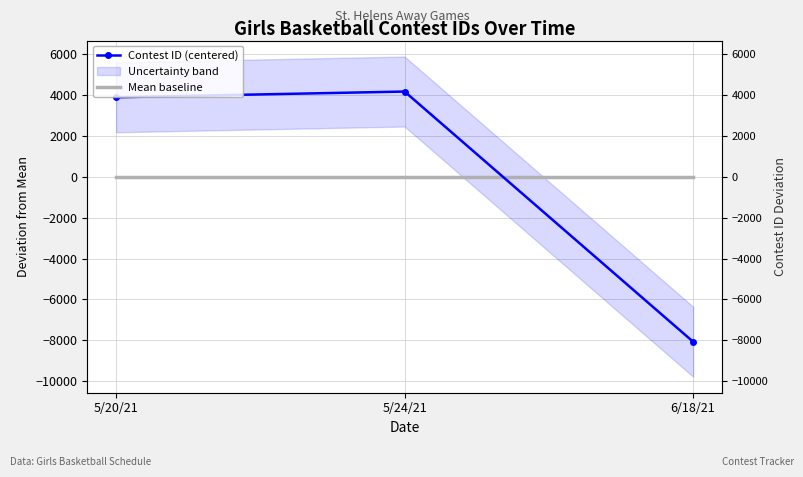

How many data points in Contest ID (centered) are less than 3895?

1